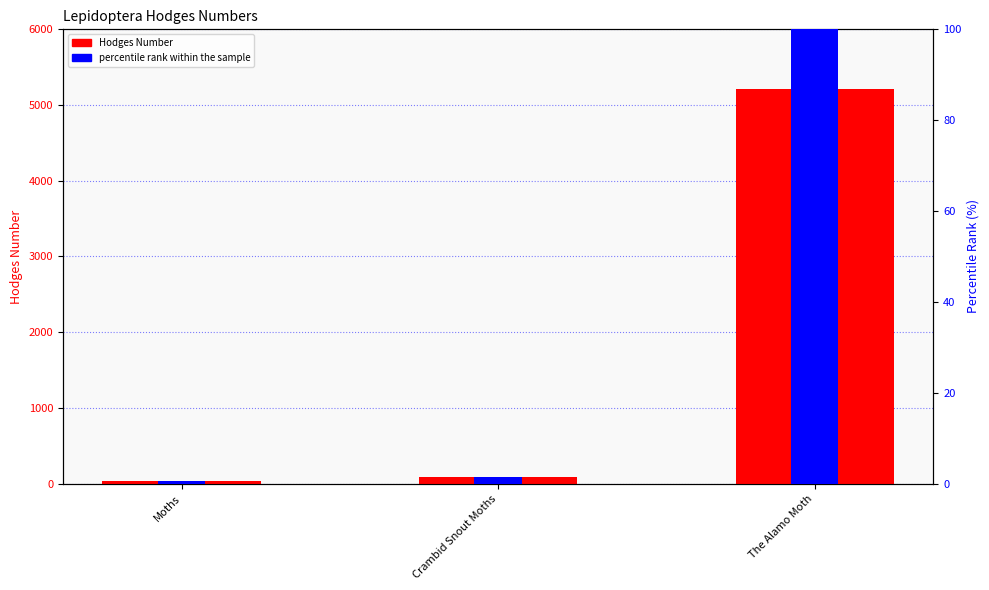

Which series has the widest spread of values?

Hodges Number